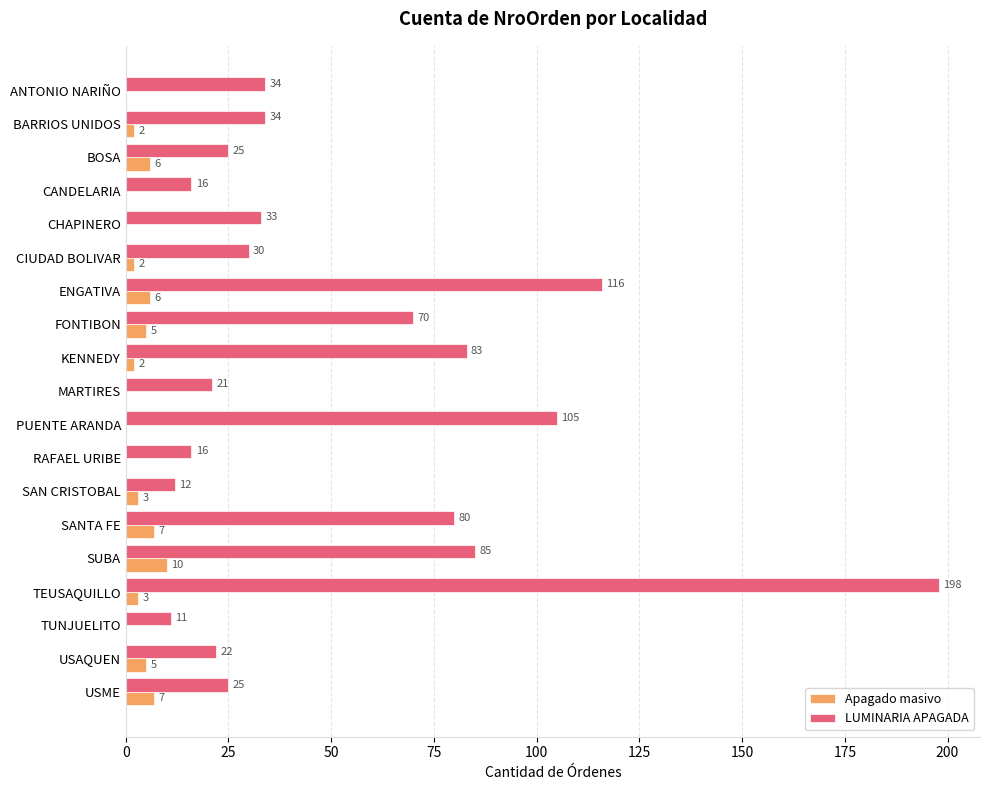

Which label corresponds to the largest value in the chart?

TEUSAQUILLO